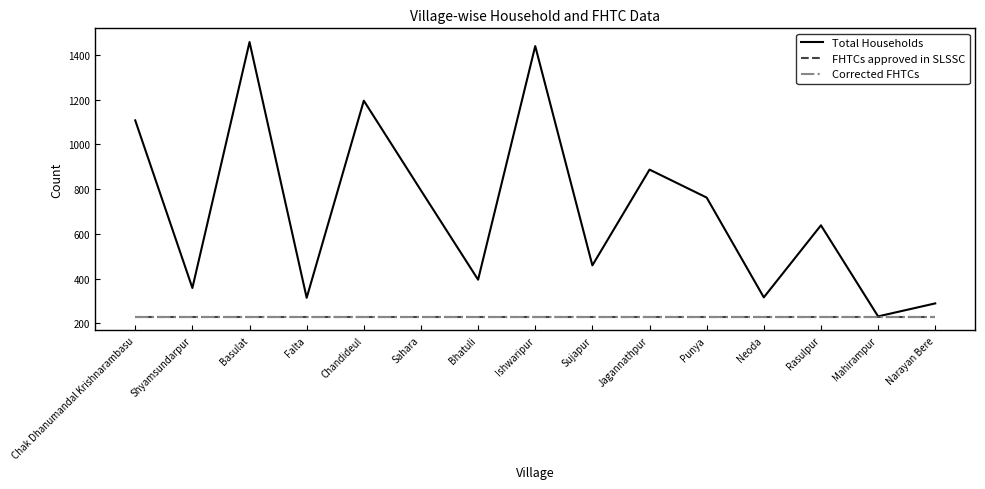

How many lines are shown in the chart?

3